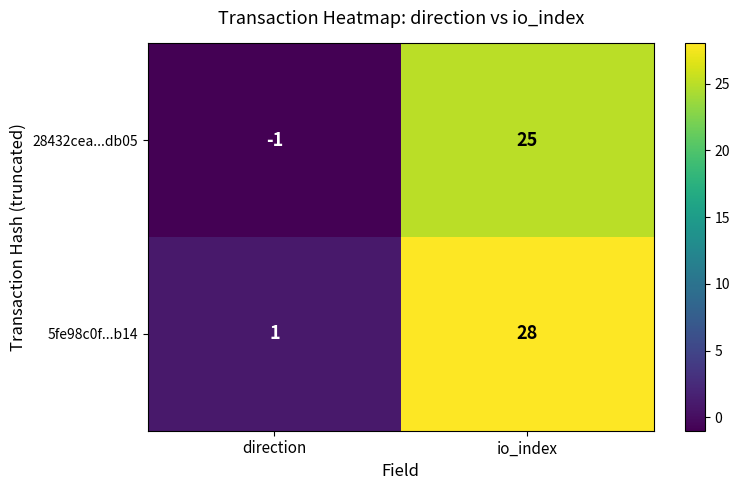

Which series has the largest total across all categories?

5fe98c0f...b14